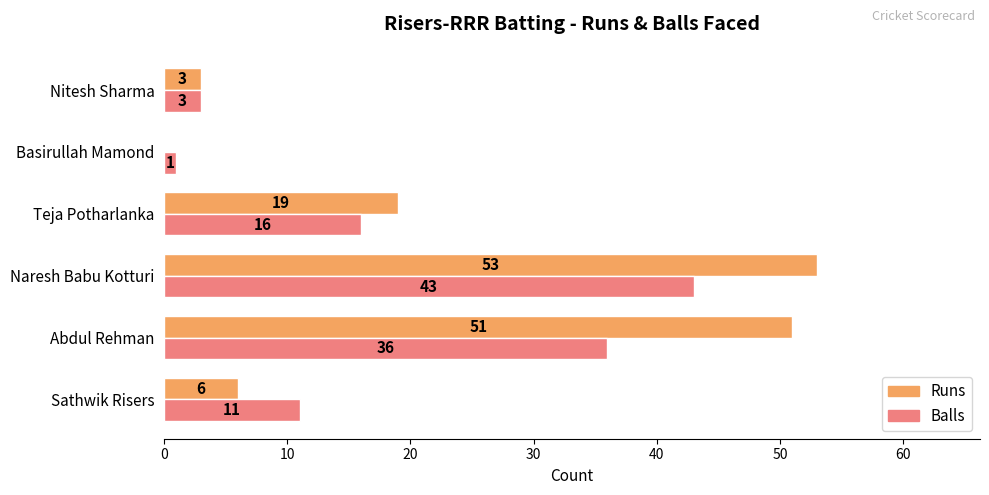

How many values in Runs are above zero?

5